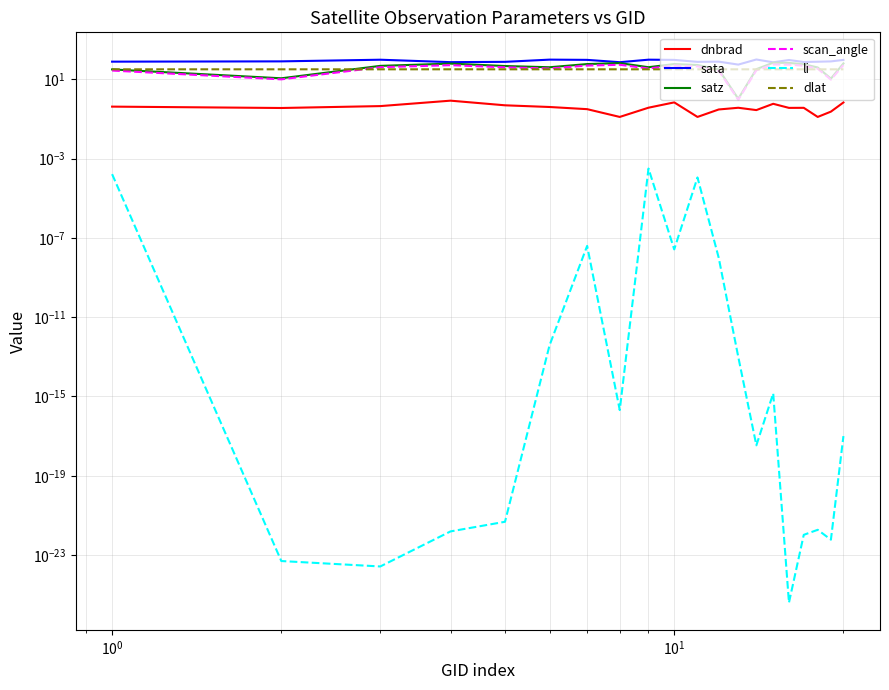

At how many categories does at least one series exceed 79?

9